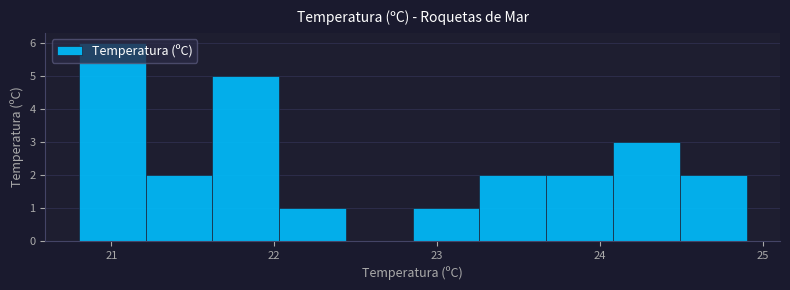

Over which range of the x-axis is the bar tallest?

20.80 to 21.21